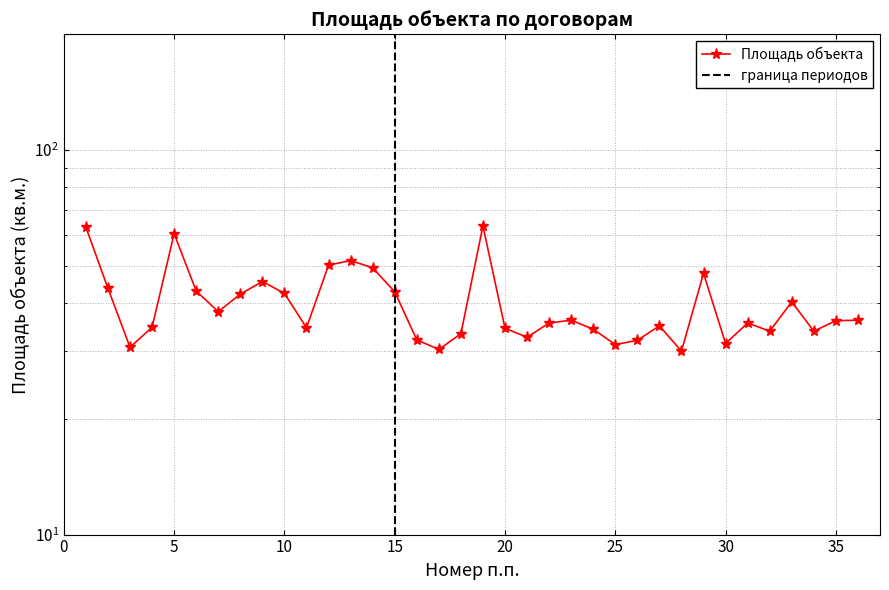

What is the greatest value displayed?

63.5